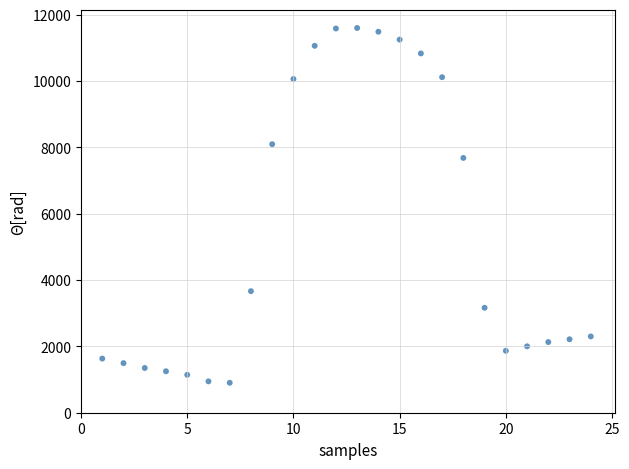

What is the range of Y values (max minus min)?

10701.9